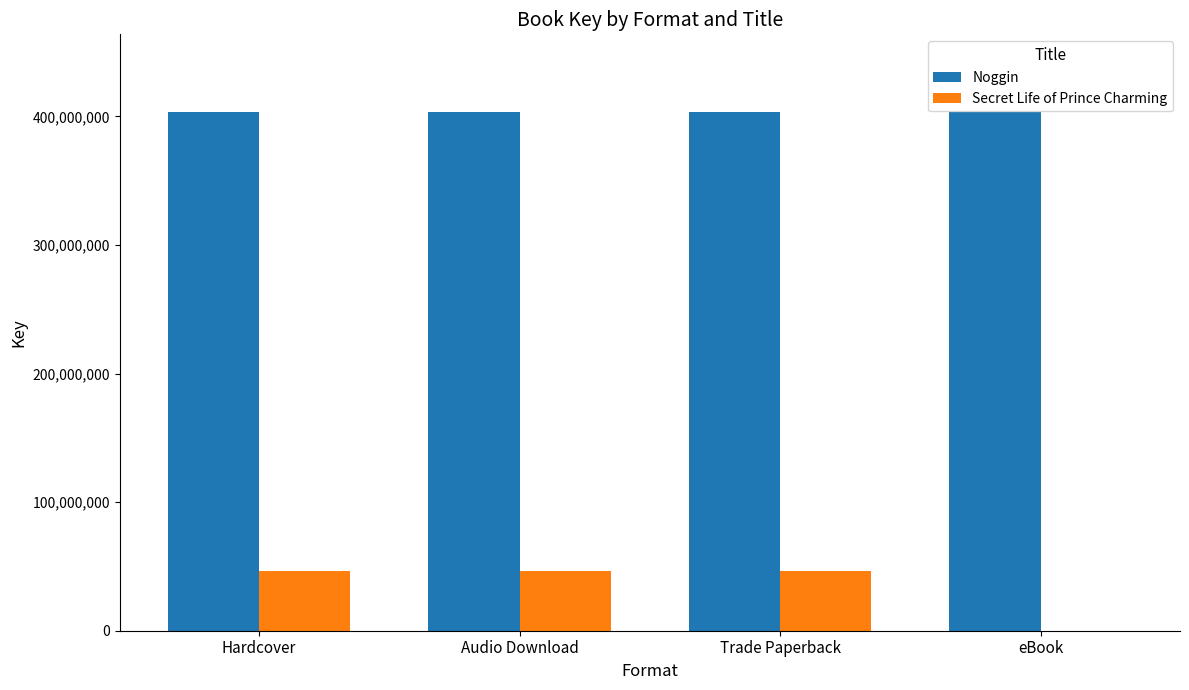

What is the approximate value of Noggin at Trade Paperback?

403385077